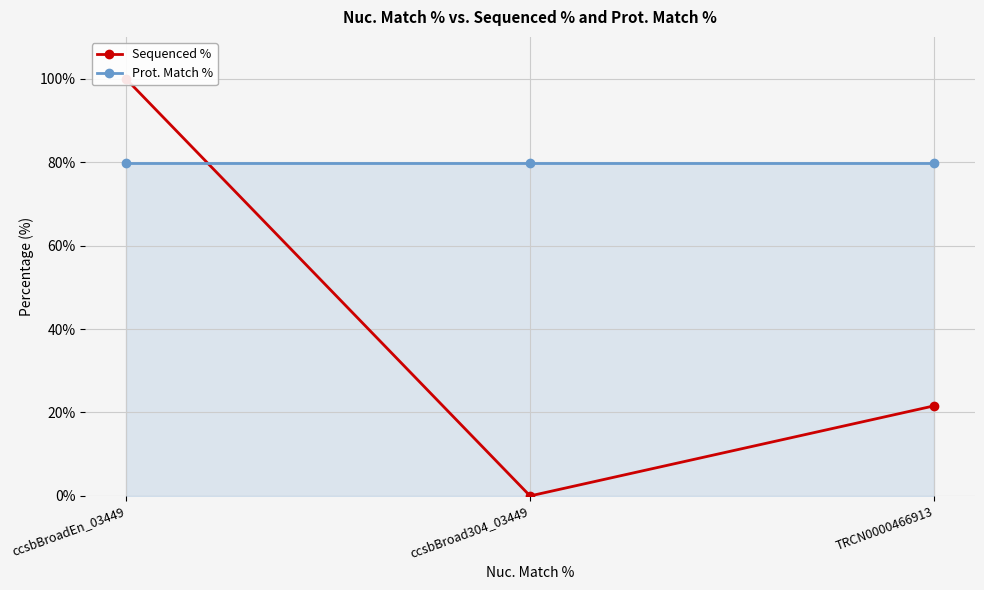

Is it true that Prot. Match % equals 124.6 at TRCN0000466913?

False